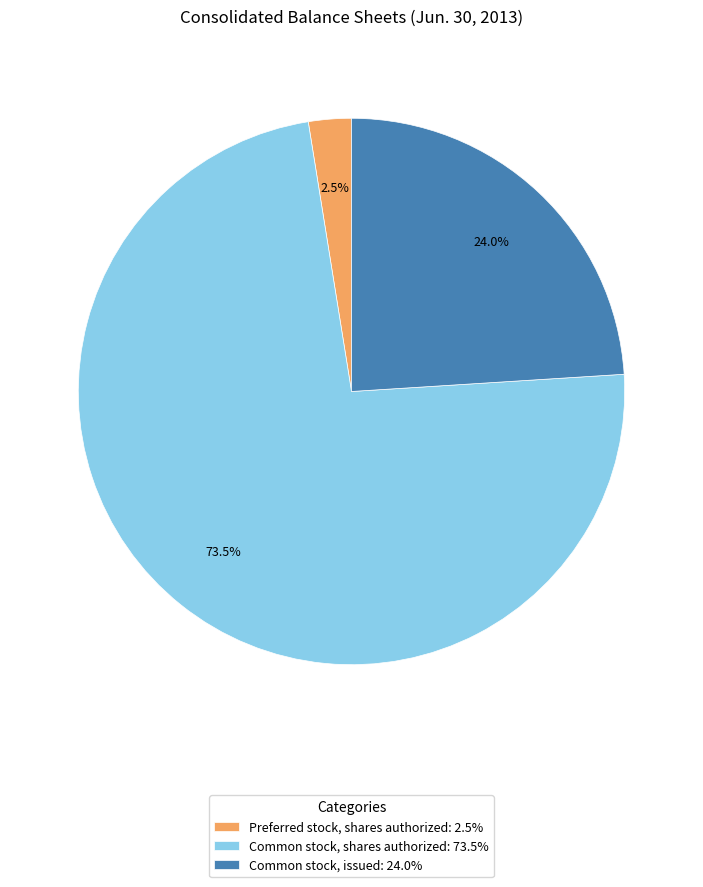

What is the smallest slice in the pie chart?

Preferred stock, shares authorized: 2.5%